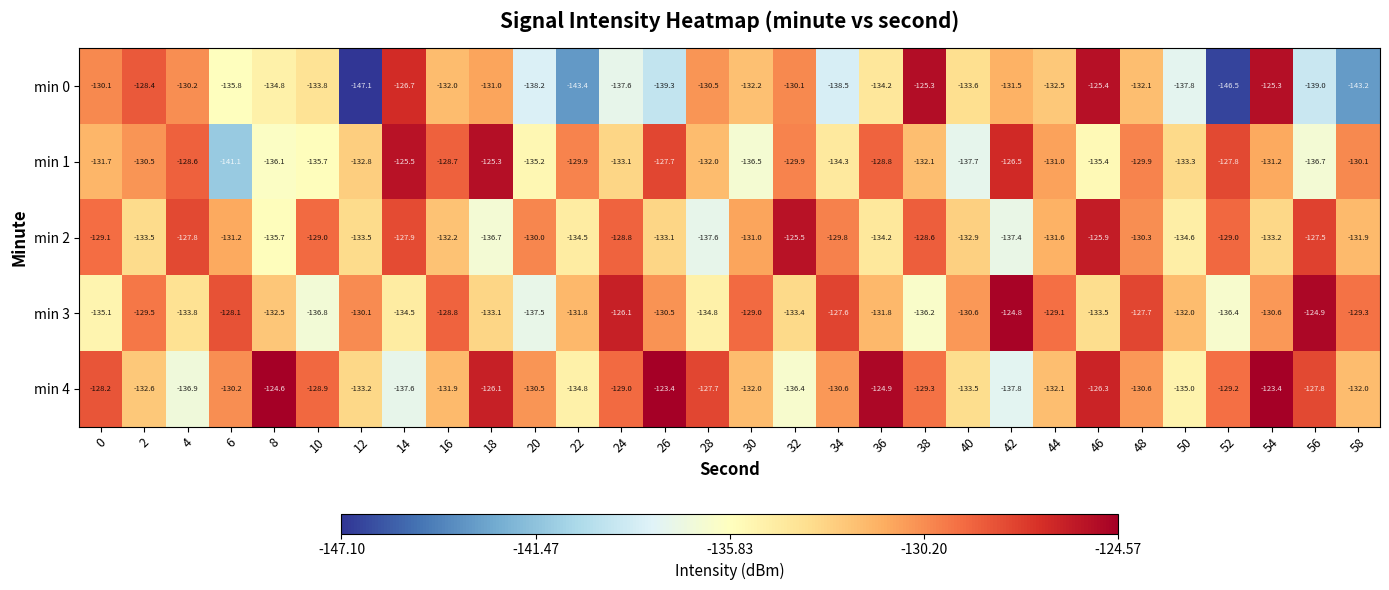

At 42, list the series in order from smallest to largest.

min 4, min 2, min 0, min 1, min 3